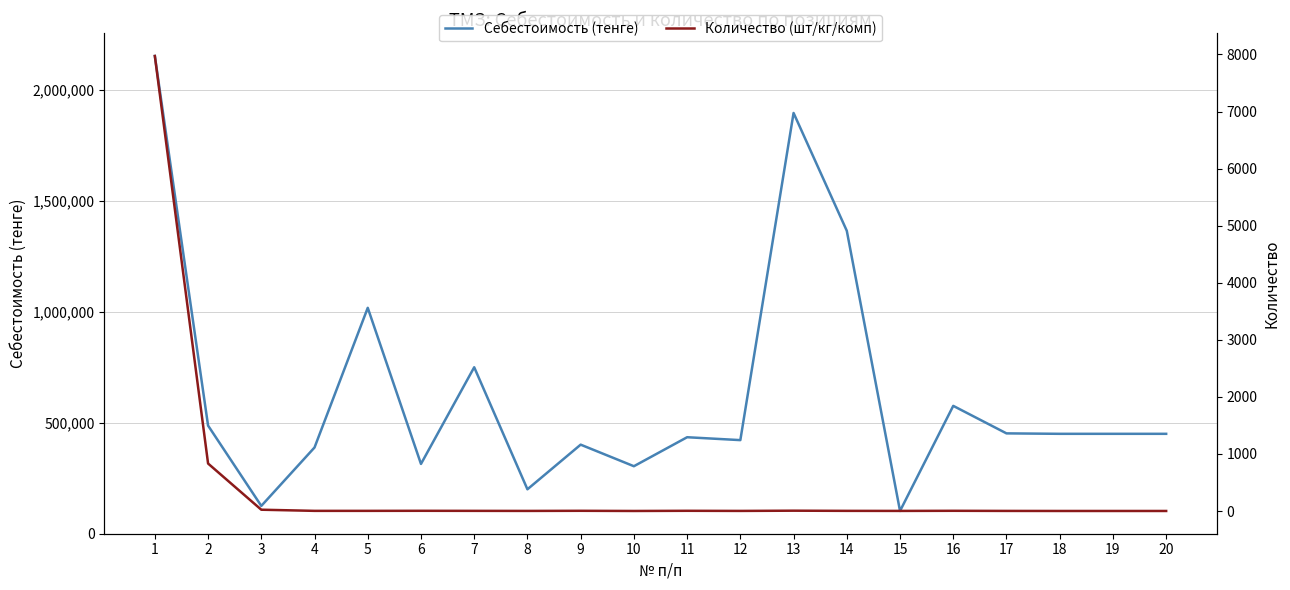

True or false: Количество (шт/кг/комп) has more than 2 points higher than both neighbors.

True